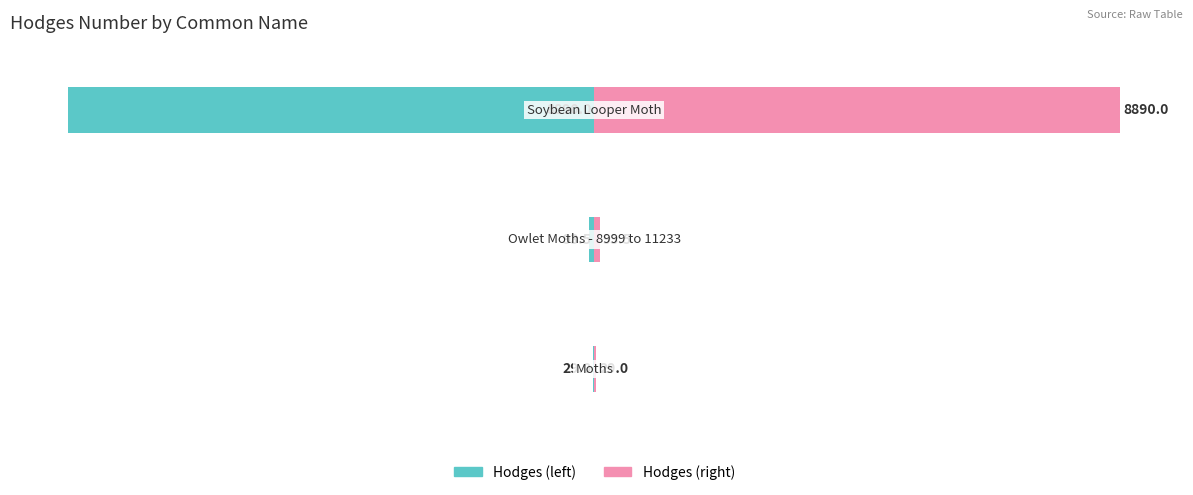

Between 0 and 1, which series saw the biggest shift?

Hodges (left)